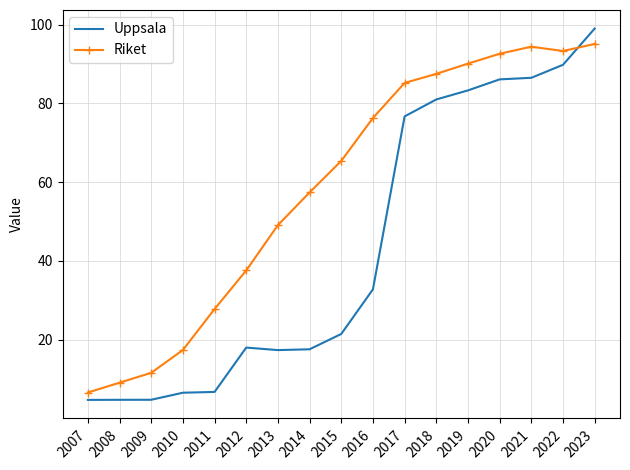

In Riket, how many points are lower than both neighbors (excluding endpoints)?

1